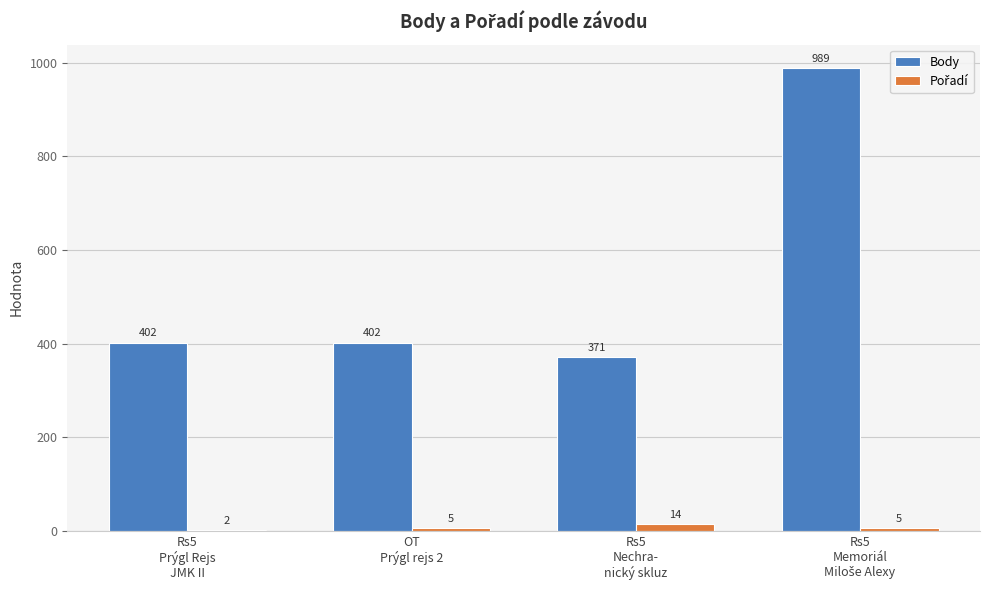

Is it true that Body equals 196 at Rs5
Nechra-
nický skluz?

False